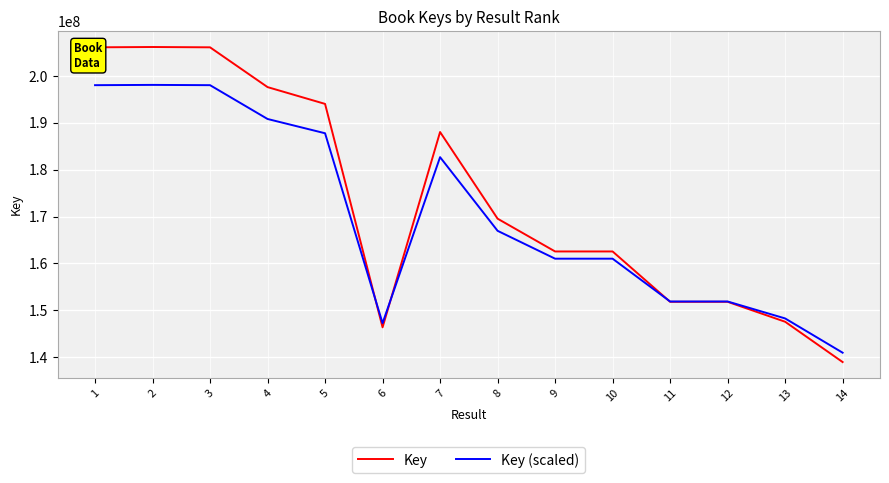

True or false: Key (scaled) has a value of 90390310.5 at 9.

False